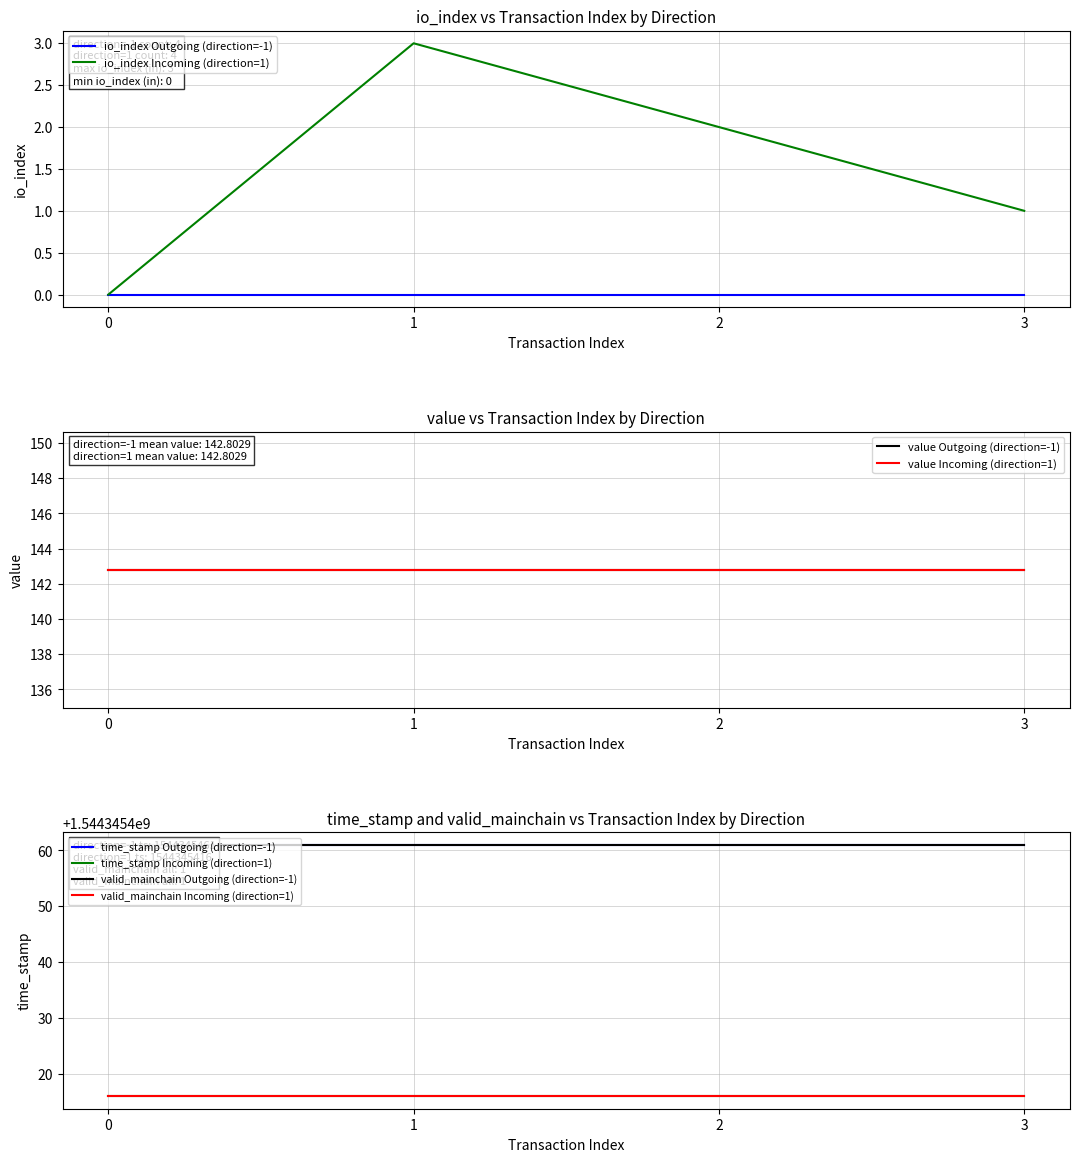

At which label does time_stamp reach its minimum?

1